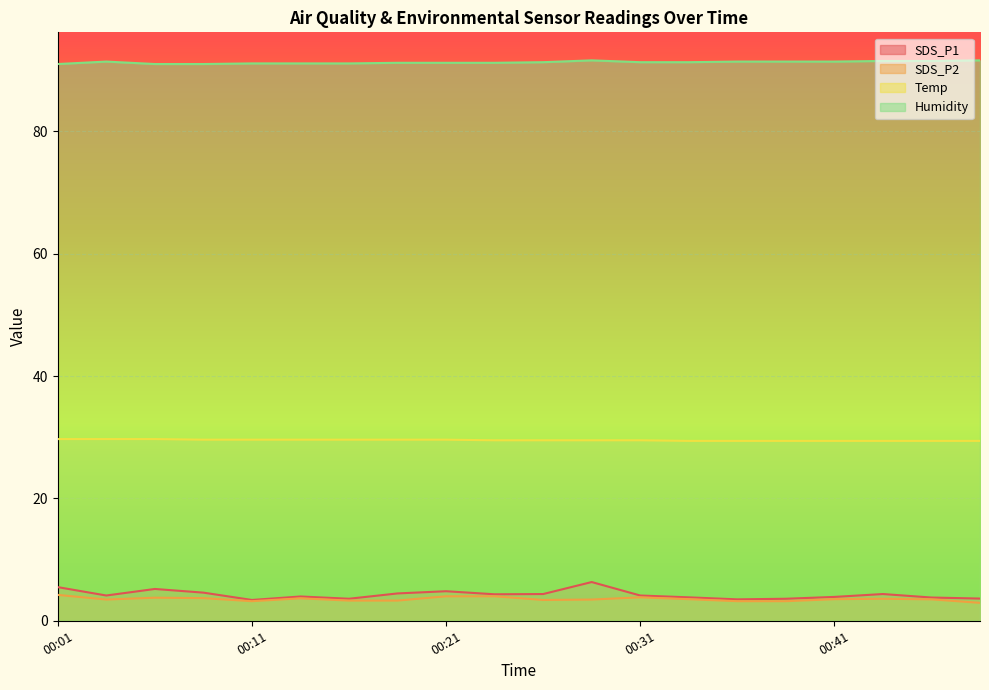

In Humidity, how many points are higher than both neighbors (excluding endpoints)?

2